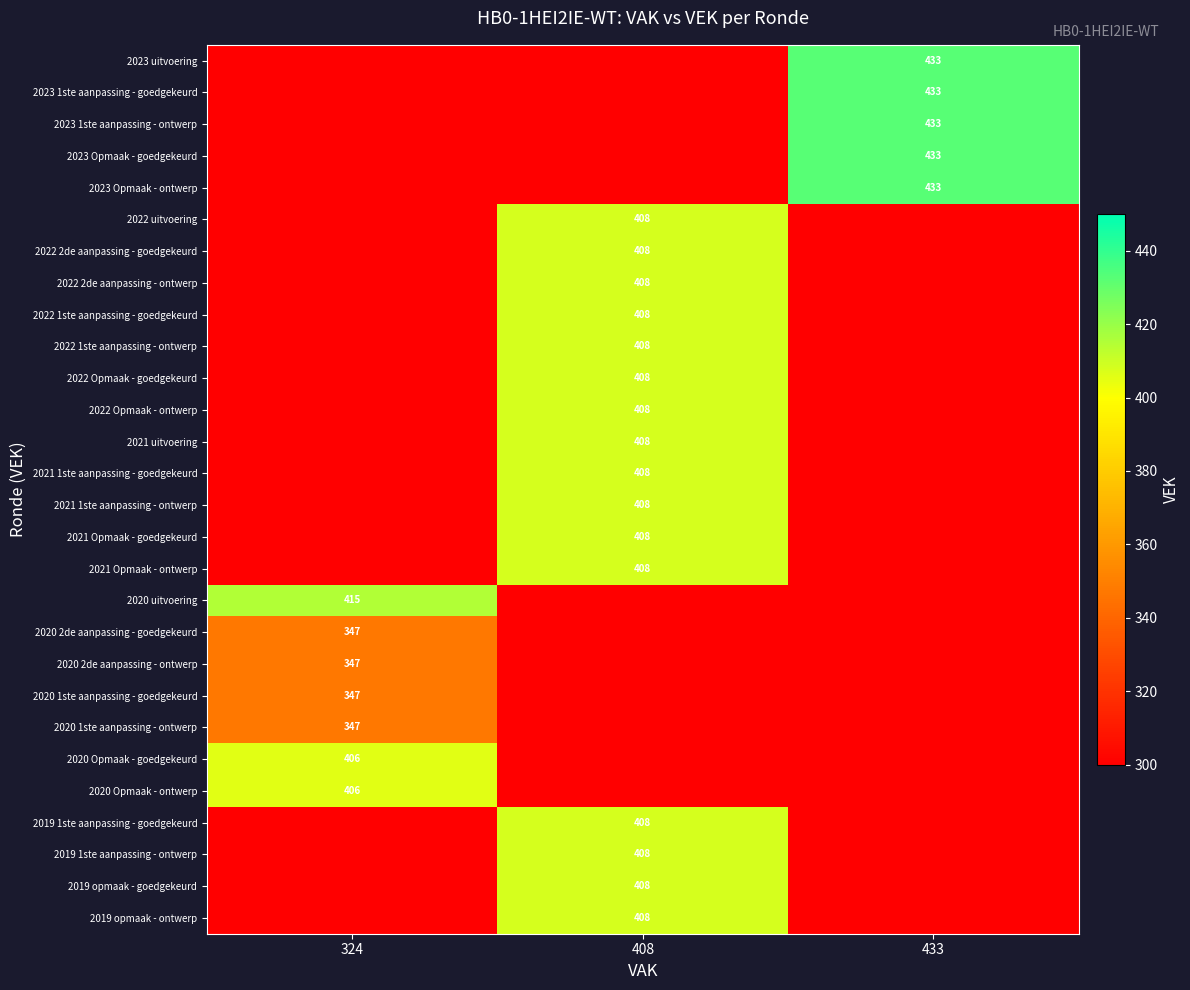

The value of 2020 Opmaak - goedgekeurd at 324 is 638. True or false?

False